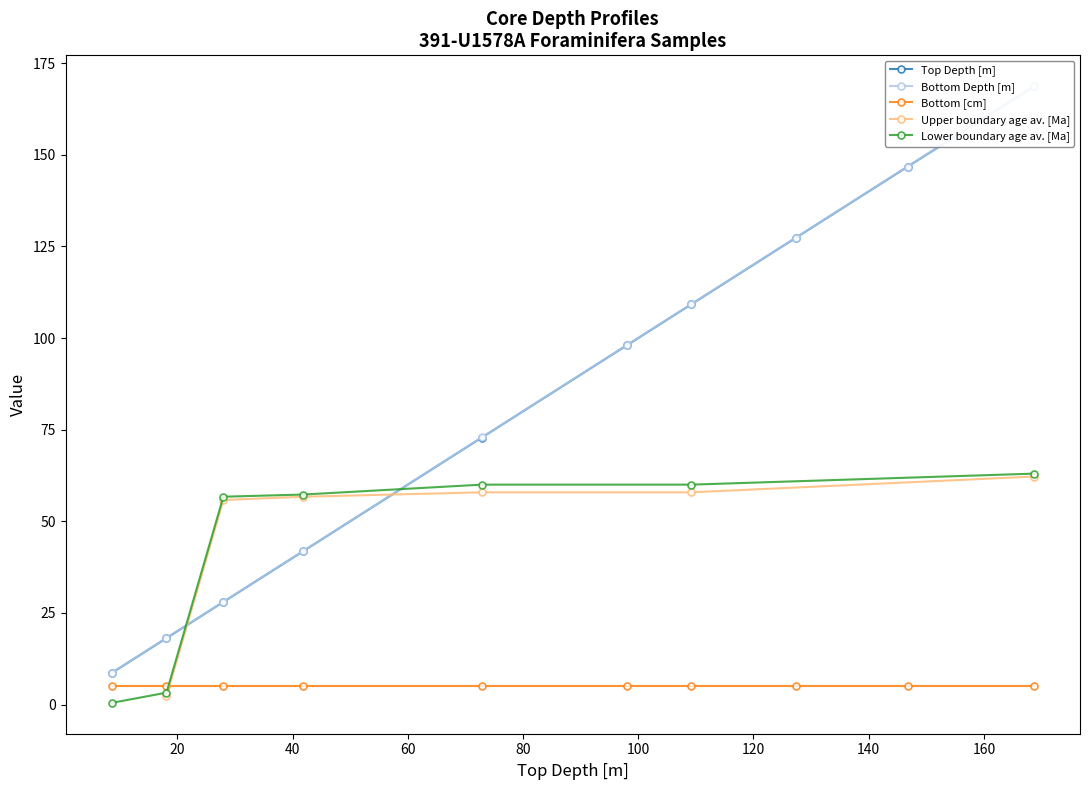

What is the difference between the Lower boundary age av. [Ma] values at 14R-CC and 5R-CC?

57.3